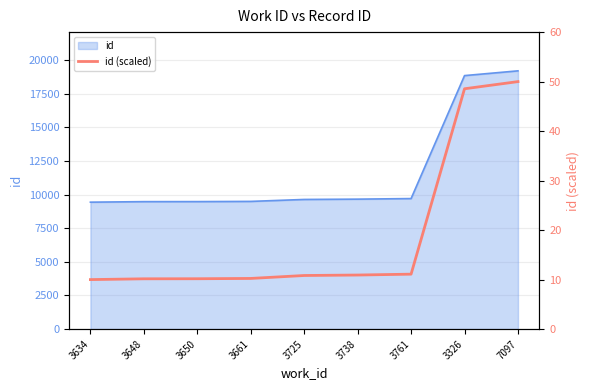

List the labels in order of value, smallest first.

3634, 3648, 3650, 3661, 3725, 3738, 3761, 3326, 7097